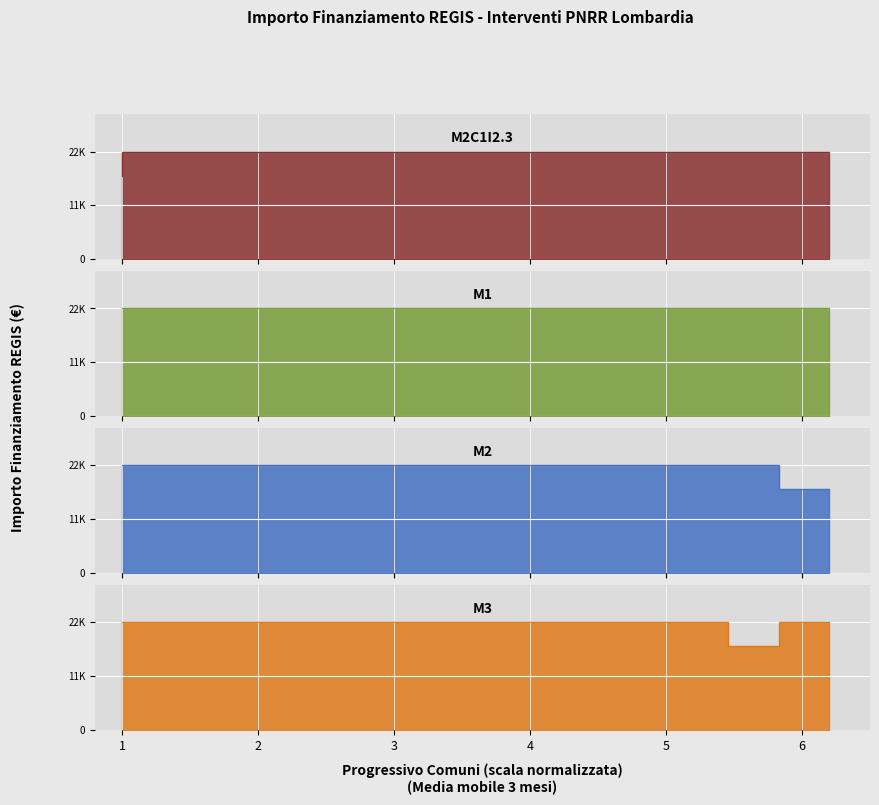

The M3 series shows 13530.4 at CASALOLDO. True or false?

False